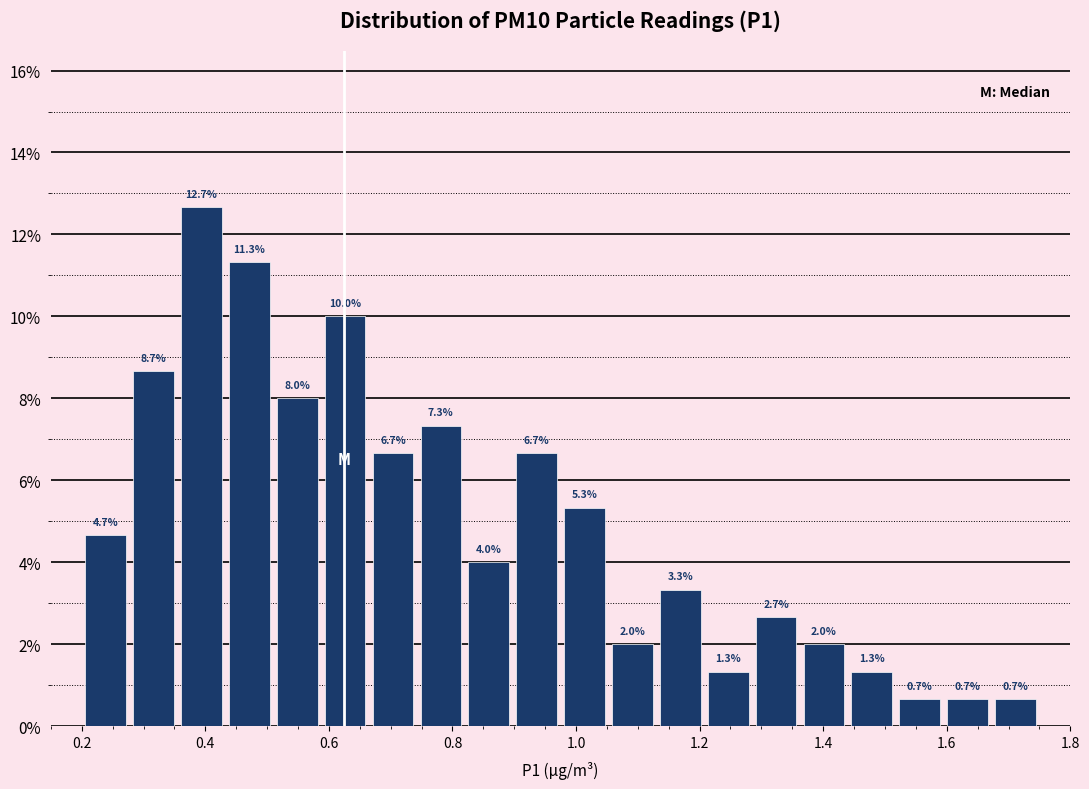

Around what value on the x-axis is the tallest bar? Give the approximate position of its centre, as read against the axis.

0.40